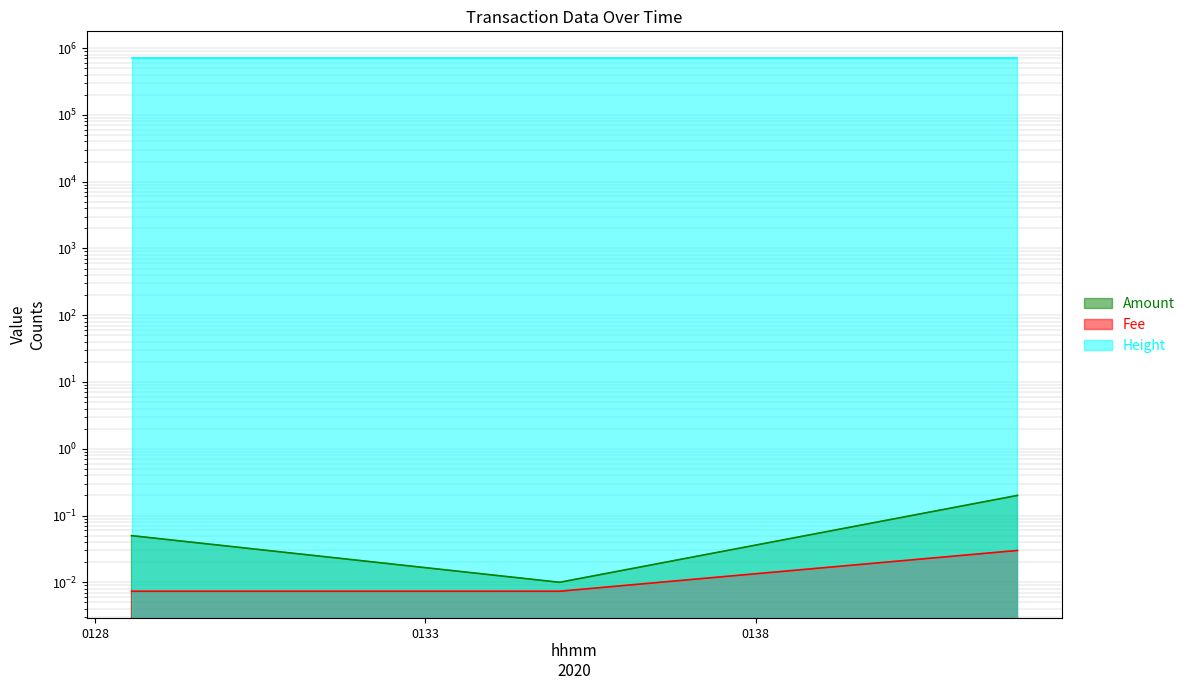

What position from the left is 2020-01-21 01:35:02?

2